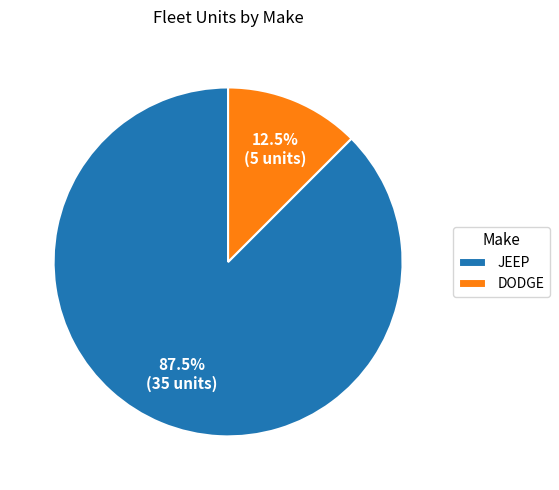

To the nearest percent, what is the combined percentage of JEEP and DODGE?

100%